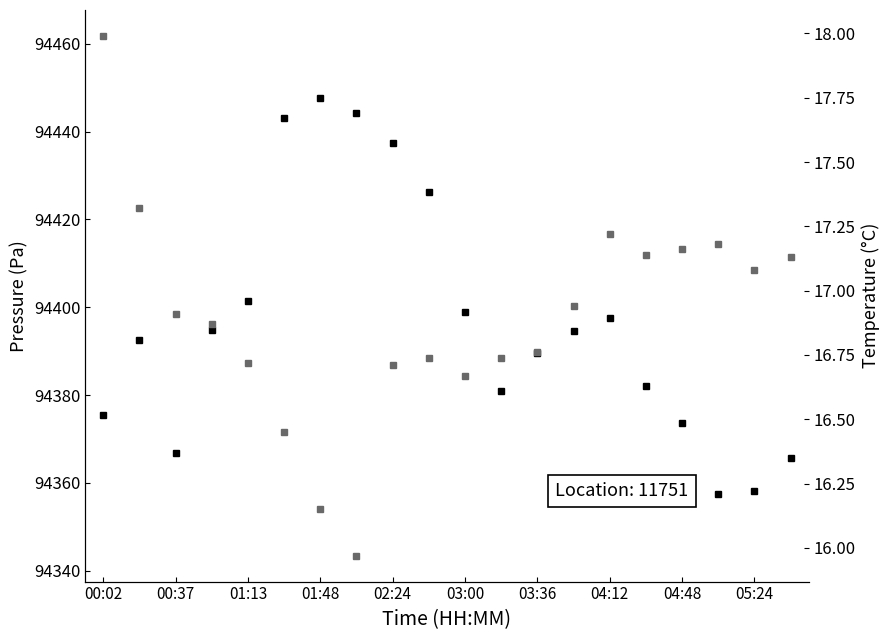

True or false: temperature and pressure cross at least once.

False